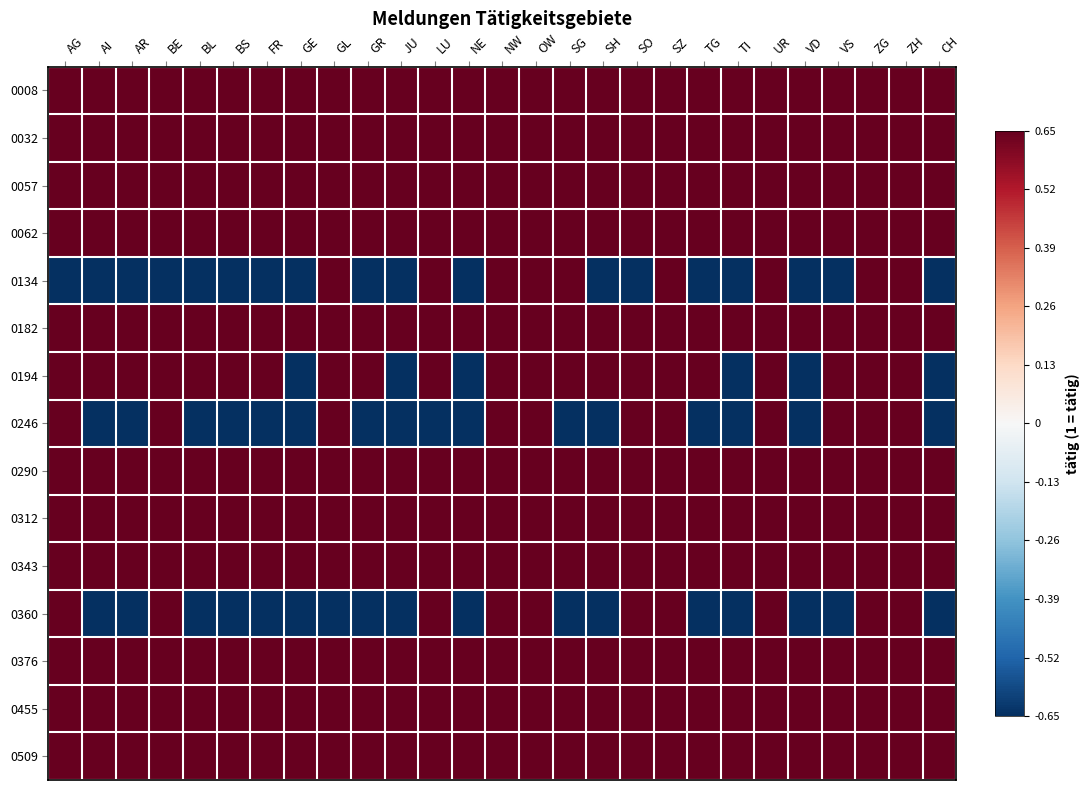

Reading right to left, extract all data points from this chart.

0008: CH=0.7	ZH=0.7	ZG=0.7	VS=0.7	VD=0.7	UR=0.7	TI=0.7	TG=0.7	SZ=0.7	SO=0.7	SH=0.7	SG=0.7	OW=0.7	NW=0.7	NE=0.7	LU=0.7	JU=0.7	GR=0.7	GL=0.7	GE=0.7	FR=0.7	BS=0.7	BL=0.7	BE=0.7	AR=0.7	AI=0.7	AG=0.7
0032: CH=0.7	ZH=0.7	ZG=0.7	VS=0.7	VD=0.7	UR=0.7	TI=0.7	TG=0.7	SZ=0.7	SO=0.7	SH=0.7	SG=0.7	OW=0.7	NW=0.7	NE=0.7	LU=0.7	JU=0.7	GR=0.7	GL=0.7	GE=0.7	FR=0.7	BS=0.7	BL=0.7	BE=0.7	AR=0.7	AI=0.7	AG=0.7
0057: CH=0.7	ZH=0.7	ZG=0.7	VS=0.7	VD=0.7	UR=0.7	TI=0.7	TG=0.7	SZ=0.7	SO=0.7	SH=0.7	SG=0.7	OW=0.7	NW=0.7	NE=0.7	LU=0.7	JU=0.7	GR=0.7	GL=0.7	GE=0.7	FR=0.7	BS=0.7	BL=0.7	BE=0.7	AR=0.7	AI=0.7	AG=0.7
0062: CH=0.7	ZH=0.7	ZG=0.7	VS=0.7	VD=0.7	UR=0.7	TI=0.7	TG=0.7	SZ=0.7	SO=0.7	SH=0.7	SG=0.7	OW=0.7	NW=0.7	NE=0.7	LU=0.7	JU=0.7	GR=0.7	GL=0.7	GE=0.7	FR=0.7	BS=0.7	BL=0.7	BE=0.7	AR=0.7	AI=0.7	AG=0.7
0134: CH=-0.7	ZH=0.7	ZG=0.7	VS=-0.7	VD=-0.7	UR=0.7	TI=-0.7	TG=-0.7	SZ=0.7	SO=-0.7	SH=-0.7	SG=0.7	OW=0.7	NW=0.7	NE=-0.7	LU=0.7	JU=-0.7	GR=-0.7	GL=0.7	GE=-0.7	FR=-0.7	BS=-0.7	BL=-0.7	BE=-0.7	AR=-0.7	AI=-0.7	AG=-0.7
0182: CH=0.7	ZH=0.7	ZG=0.7	VS=0.7	VD=0.7	UR=0.7	TI=0.7	TG=0.7	SZ=0.7	SO=0.7	SH=0.7	SG=0.7	OW=0.7	NW=0.7	NE=0.7	LU=0.7	JU=0.7	GR=0.7	GL=0.7	GE=0.7	FR=0.7	BS=0.7	BL=0.7	BE=0.7	AR=0.7	AI=0.7	AG=0.7
0194: CH=-0.7	ZH=0.7	ZG=0.7	VS=0.7	VD=-0.7	UR=0.7	TI=-0.7	TG=0.7	SZ=0.7	SO=0.7	SH=0.7	SG=0.7	OW=0.7	NW=0.7	NE=-0.7	LU=0.7	JU=-0.7	GR=0.7	GL=0.7	GE=-0.7	FR=0.7	BS=0.7	BL=0.7	BE=0.7	AR=0.7	AI=0.7	AG=0.7
0246: CH=-0.7	ZH=0.7	ZG=0.7	VS=0.7	VD=-0.7	UR=0.7	TI=-0.7	TG=-0.7	SZ=0.7	SO=0.7	SH=-0.7	SG=-0.7	OW=0.7	NW=0.7	NE=-0.7	LU=-0.7	JU=-0.7	GR=-0.7	GL=0.7	GE=-0.7	FR=-0.7	BS=-0.7	BL=-0.7	BE=0.7	AR=-0.7	AI=-0.7	AG=0.7
0290: CH=0.7	ZH=0.7	ZG=0.7	VS=0.7	VD=0.7	UR=0.7	TI=0.7	TG=0.7	SZ=0.7	SO=0.7	SH=0.7	SG=0.7	OW=0.7	NW=0.7	NE=0.7	LU=0.7	JU=0.7	GR=0.7	GL=0.7	GE=0.7	FR=0.7	BS=0.7	BL=0.7	BE=0.7	AR=0.7	AI=0.7	AG=0.7
0312: CH=0.7	ZH=0.7	ZG=0.7	VS=0.7	VD=0.7	UR=0.7	TI=0.7	TG=0.7	SZ=0.7	SO=0.7	SH=0.7	SG=0.7	OW=0.7	NW=0.7	NE=0.7	LU=0.7	JU=0.7	GR=0.7	GL=0.7	GE=0.7	FR=0.7	BS=0.7	BL=0.7	BE=0.7	AR=0.7	AI=0.7	AG=0.7
0343: CH=0.7	ZH=0.7	ZG=0.7	VS=0.7	VD=0.7	UR=0.7	TI=0.7	TG=0.7	SZ=0.7	SO=0.7	SH=0.7	SG=0.7	OW=0.7	NW=0.7	NE=0.7	LU=0.7	JU=0.7	GR=0.7	GL=0.7	GE=0.7	FR=0.7	BS=0.7	BL=0.7	BE=0.7	AR=0.7	AI=0.7	AG=0.7
0360: CH=-0.7	ZH=0.7	ZG=0.7	VS=-0.7	VD=-0.7	UR=0.7	TI=-0.7	TG=-0.7	SZ=0.7	SO=0.7	SH=-0.7	SG=-0.7	OW=0.7	NW=0.7	NE=-0.7	LU=0.7	JU=-0.7	GR=-0.7	GL=-0.7	GE=-0.7	FR=-0.7	BS=-0.7	BL=-0.7	BE=0.7	AR=-0.7	AI=-0.7	AG=0.7
0376: CH=0.7	ZH=0.7	ZG=0.7	VS=0.7	VD=0.7	UR=0.7	TI=0.7	TG=0.7	SZ=0.7	SO=0.7	SH=0.7	SG=0.7	OW=0.7	NW=0.7	NE=0.7	LU=0.7	JU=0.7	GR=0.7	GL=0.7	GE=0.7	FR=0.7	BS=0.7	BL=0.7	BE=0.7	AR=0.7	AI=0.7	AG=0.7
0455: CH=0.7	ZH=0.7	ZG=0.7	VS=0.7	VD=0.7	UR=0.7	TI=0.7	TG=0.7	SZ=0.7	SO=0.7	SH=0.7	SG=0.7	OW=0.7	NW=0.7	NE=0.7	LU=0.7	JU=0.7	GR=0.7	GL=0.7	GE=0.7	FR=0.7	BS=0.7	BL=0.7	BE=0.7	AR=0.7	AI=0.7	AG=0.7
0509: CH=0.7	ZH=0.7	ZG=0.7	VS=0.7	VD=0.7	UR=0.7	TI=0.7	TG=0.7	SZ=0.7	SO=0.7	SH=0.7	SG=0.7	OW=0.7	NW=0.7	NE=0.7	LU=0.7	JU=0.7	GR=0.7	GL=0.7	GE=0.7	FR=0.7	BS=0.7	BL=0.7	BE=0.7	AR=0.7	AI=0.7	AG=0.7